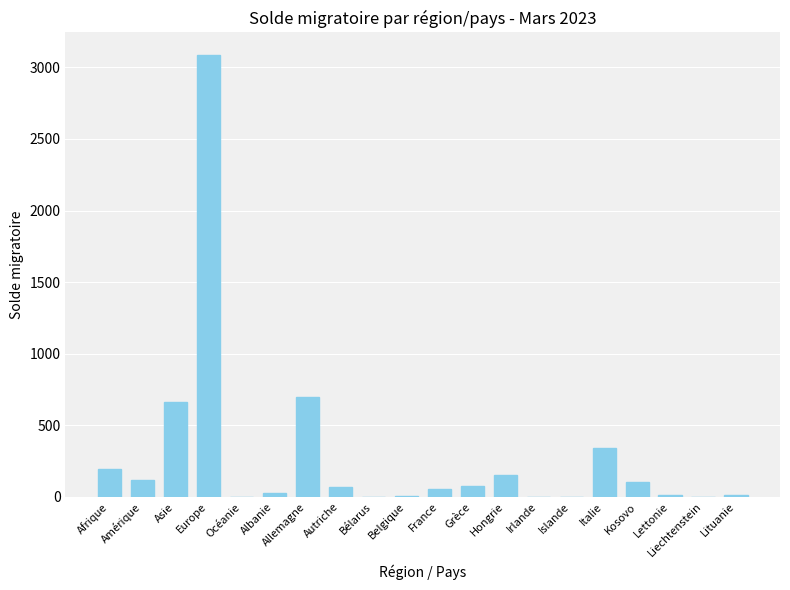

Approximately how many times larger is the value at Allemagne compared to Grèce?

9.3